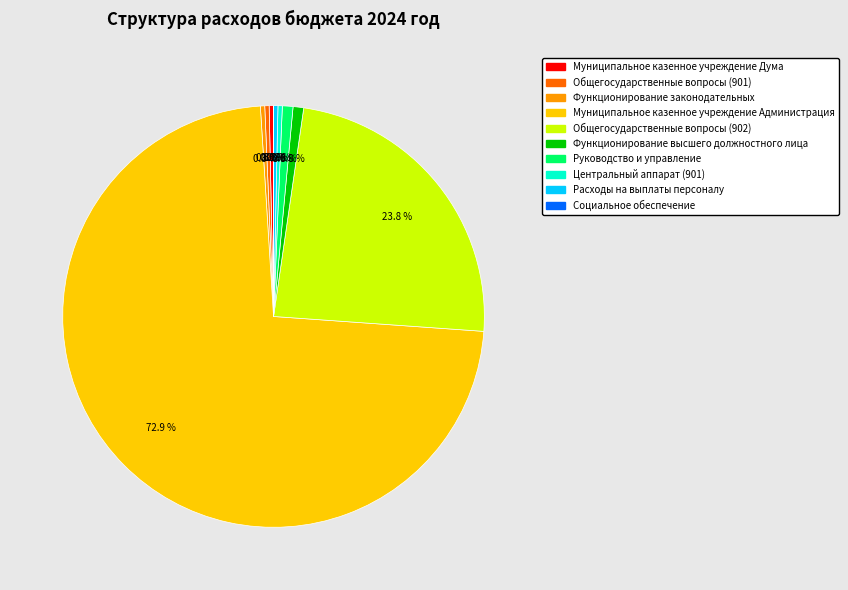

Is there a majority slice in this chart?

Yes